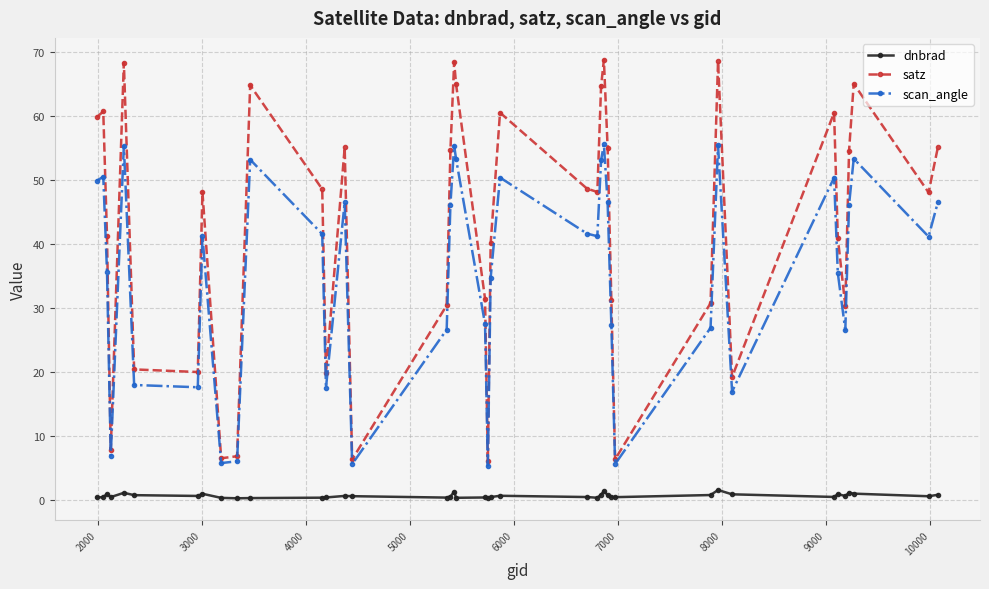

How many interior local peaks does the satz series have?

11